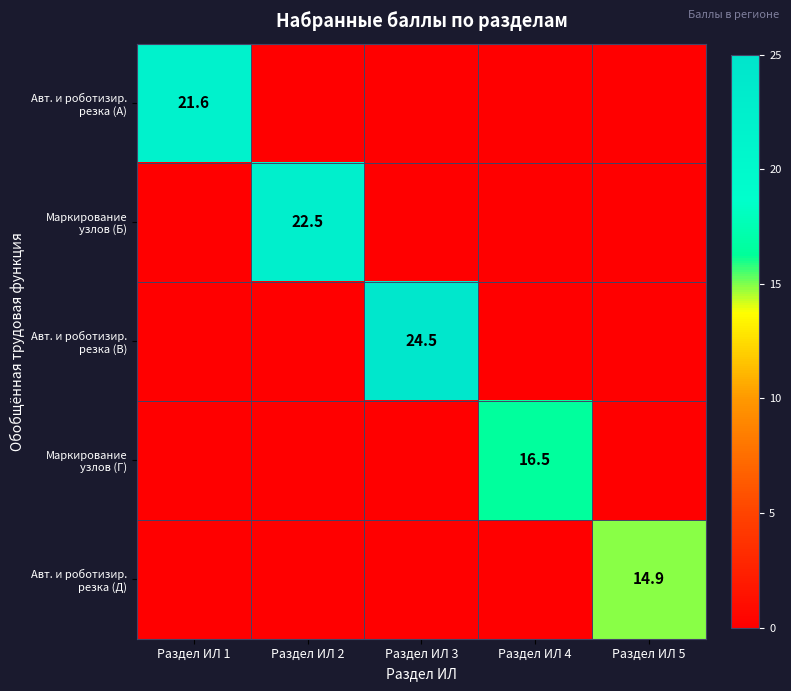

What is the sum of all Маркирование узлов (Г) values?

16.5